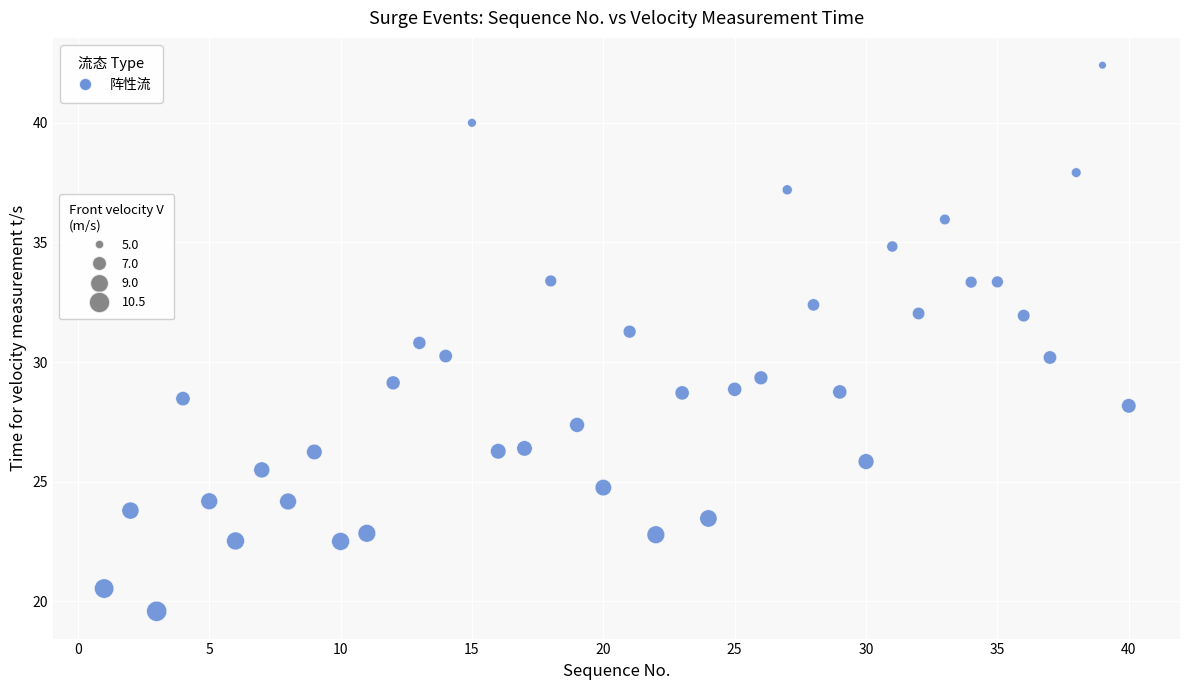

What is the range of Y values (max minus min)?

22.8